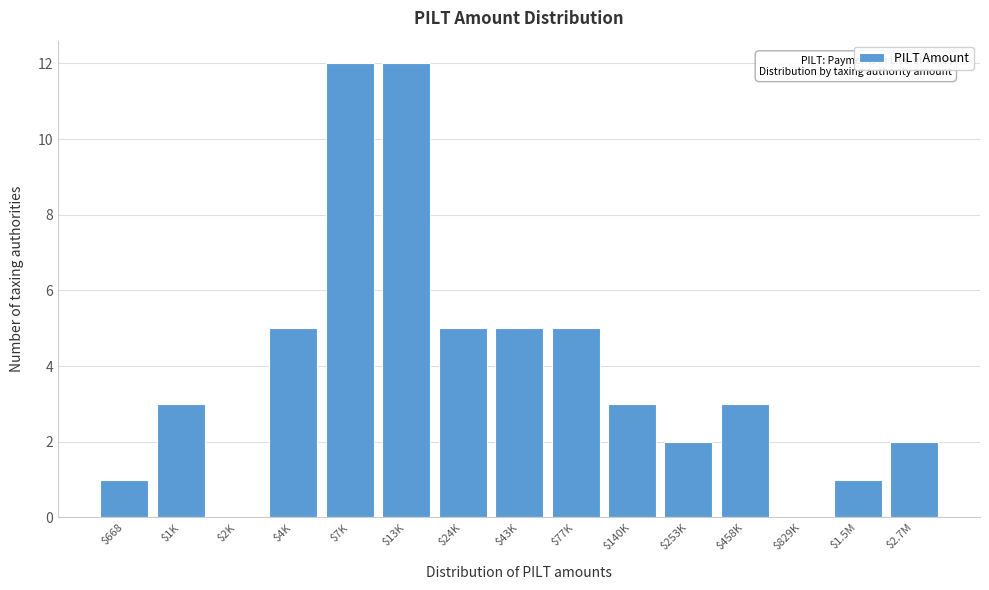

What is the greatest value displayed?

12